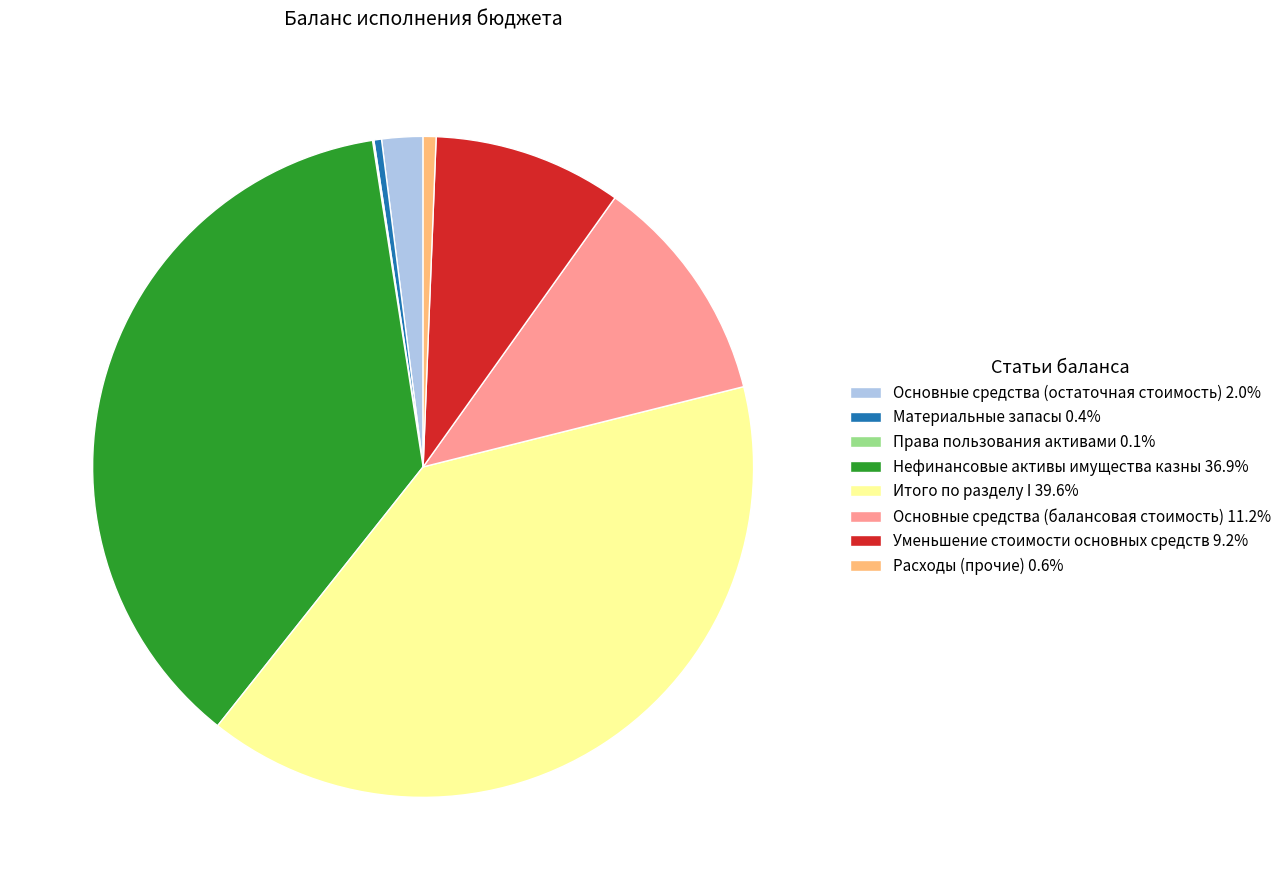

Is the sum of Основные средства (остаточная стоимость) 2.0% and Итого по разделу I 39.6% greater than half?

No